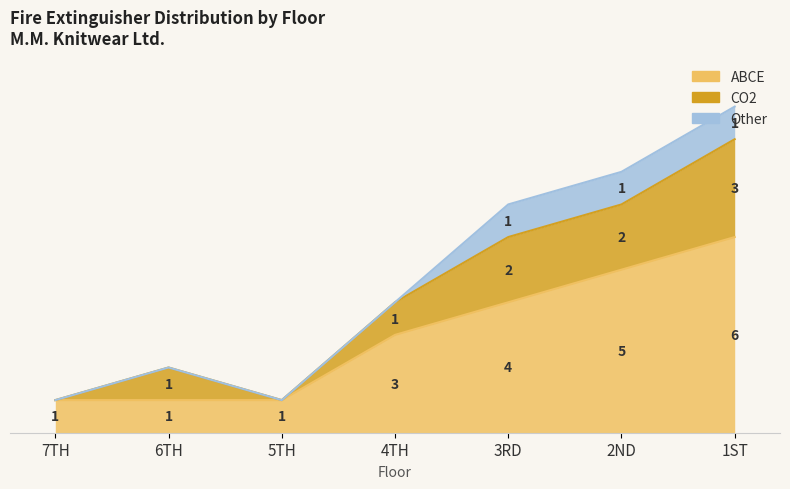

Count the number of categories in the chart.

7